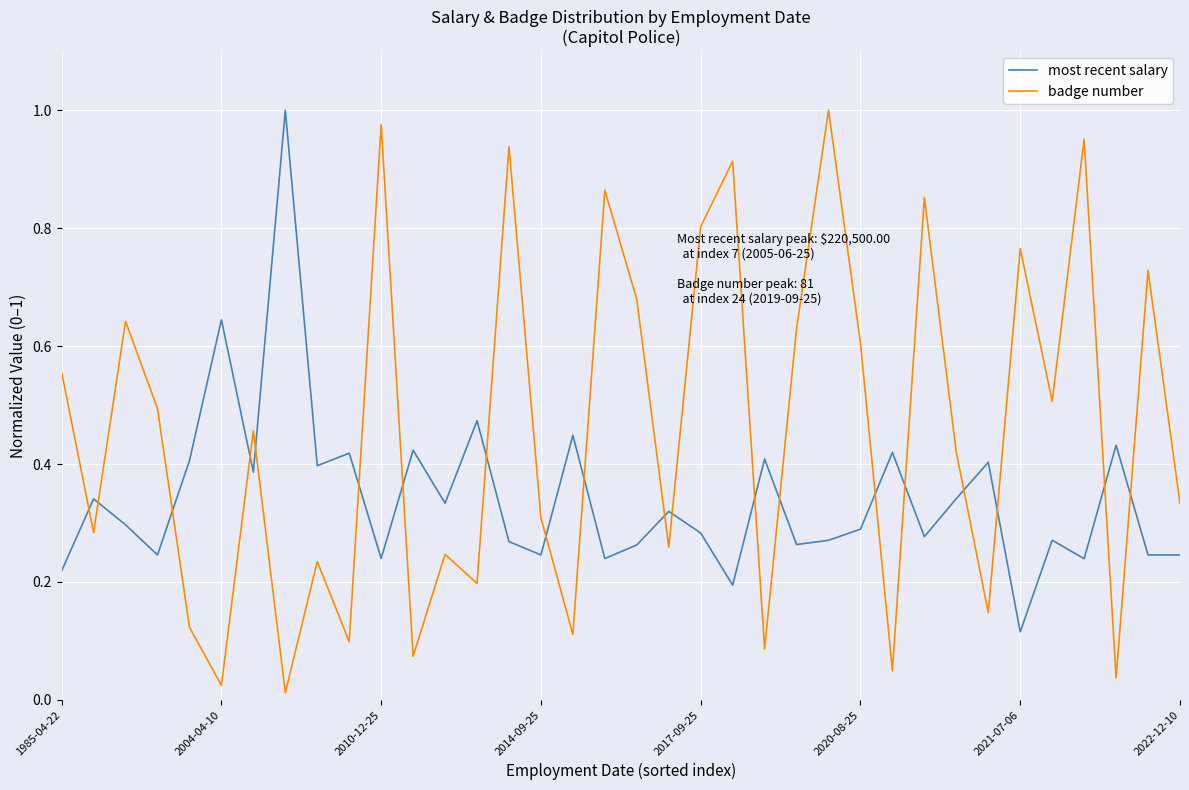

True or false: most recent salary and badge number intersect in this chart.

True